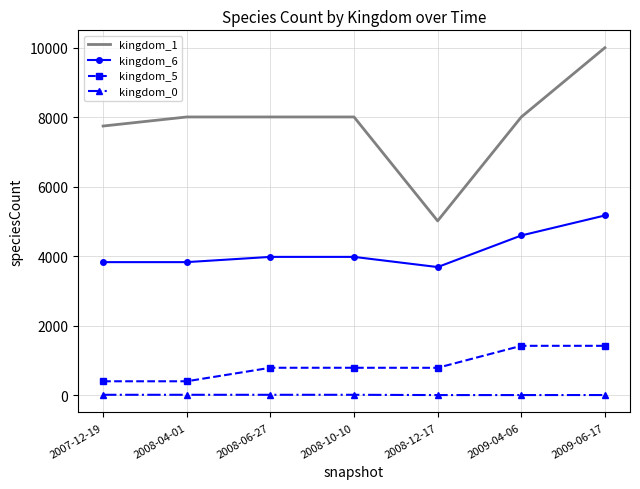

Rank the series at 2008-12-17 from lowest to highest value.

kingdom_0, kingdom_5, kingdom_6, kingdom_1